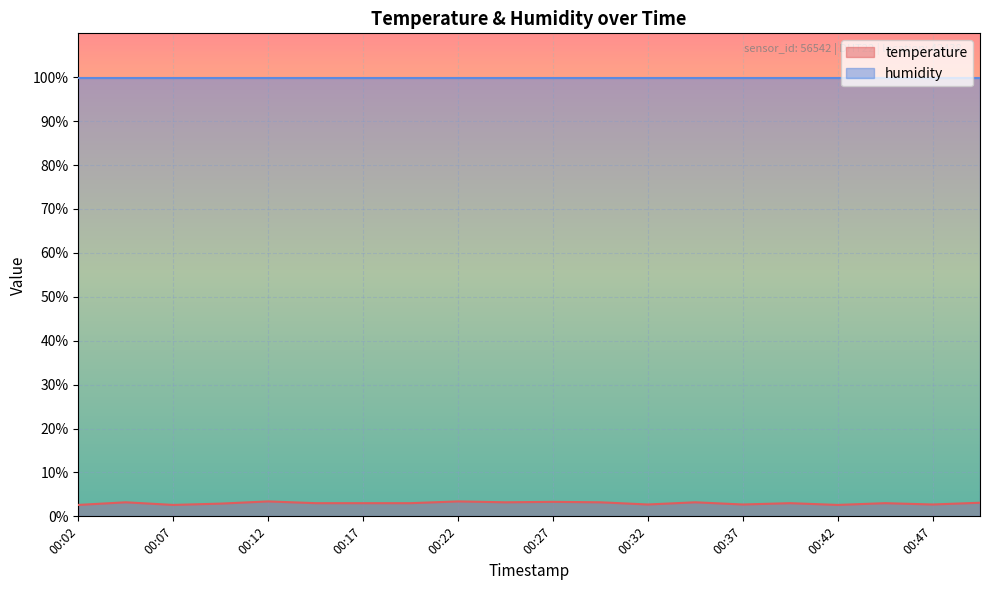

Reading left to right, what are all the values shown in this chart?

00:02=2.6	00:04=3.2	00:07=2.6	00:09=2.9	00:12=3.4	00:14=3.0	00:17=3.0	00:19=3.0	00:22=3.4	00:25=3.2	00:27=3.3	00:30=3.2	00:32=2.7	00:35=3.2	00:37=2.7	00:40=3.0	00:42=2.6	00:45=3.0	00:47=2.7	00:50=3.1